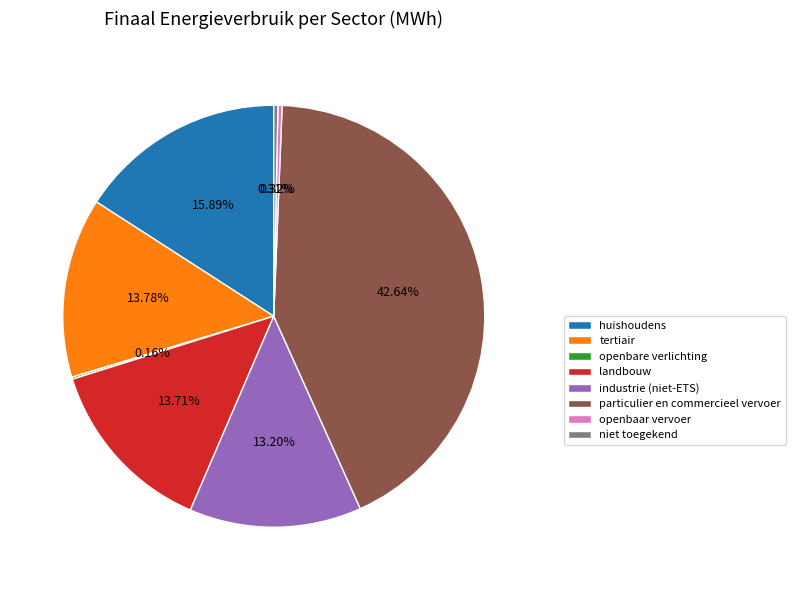

To the nearest percent, what is the average slice percentage?

12%